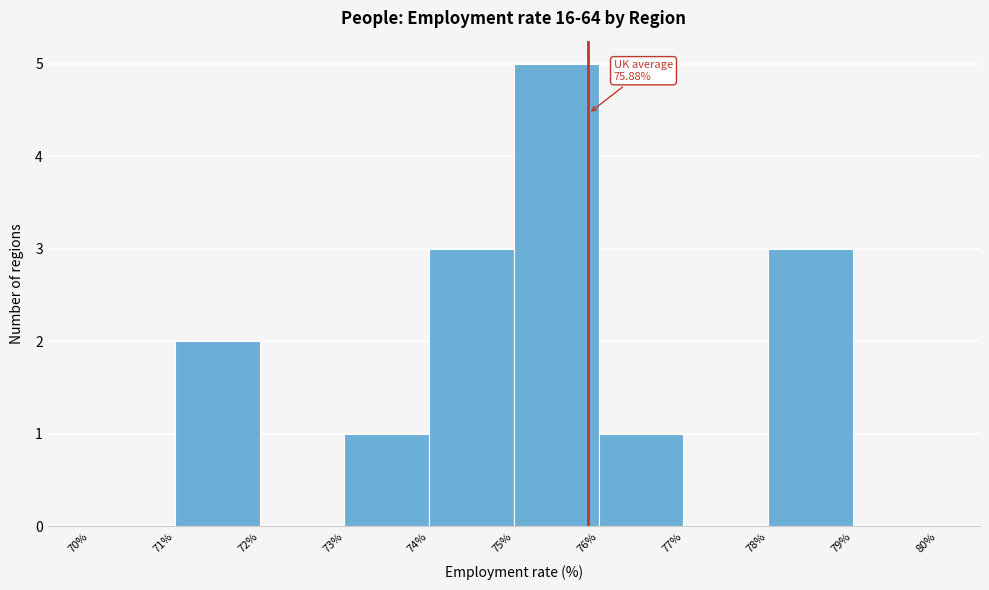

Over which range of the x-axis is the bar tallest?

75% to 76%